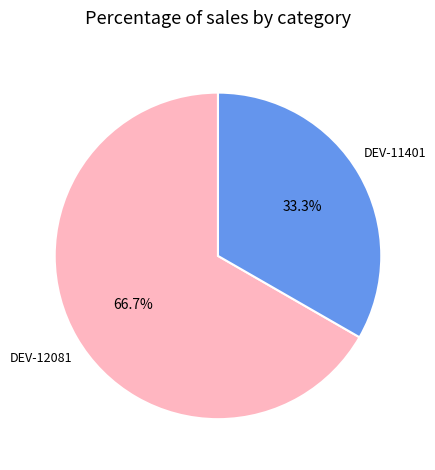

How many slices are in this pie chart?

2